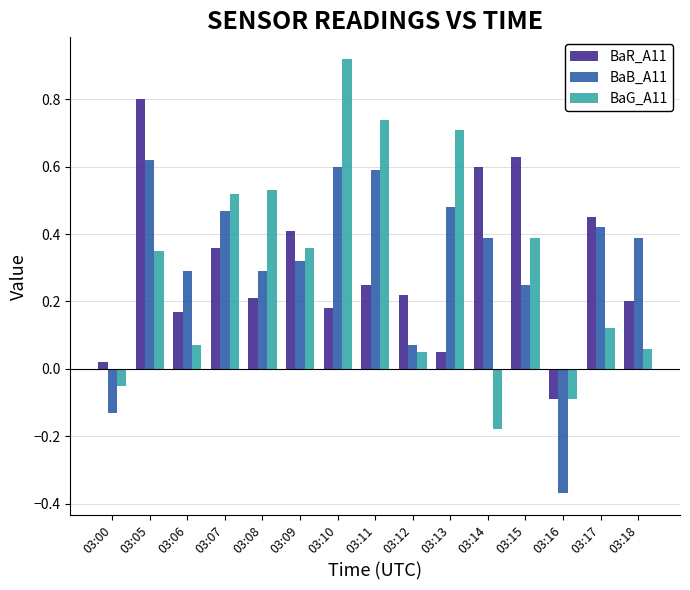

Which series has the largest range (max minus min)?

BaG_A11